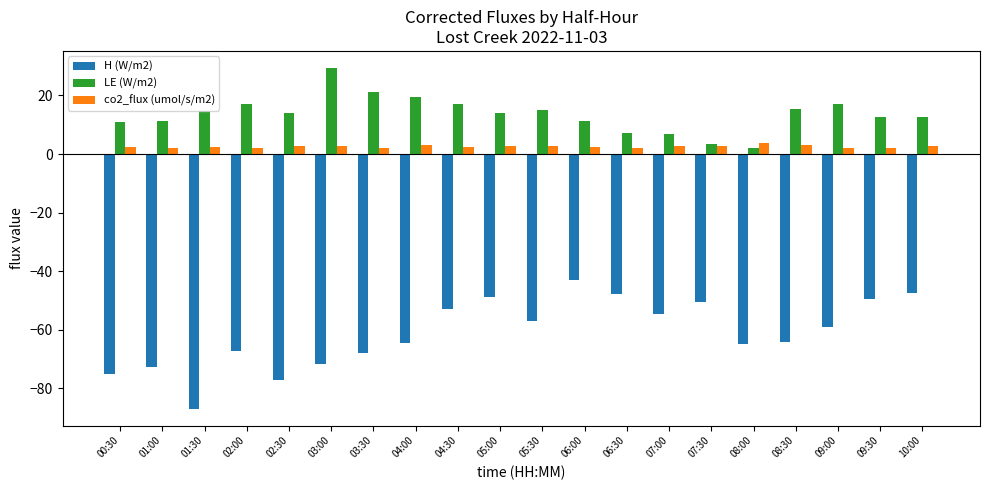

Is the value of H (W/m2) at 05:30 greater than the value of co2_flux (umol/s/m2) at 05:00?

No